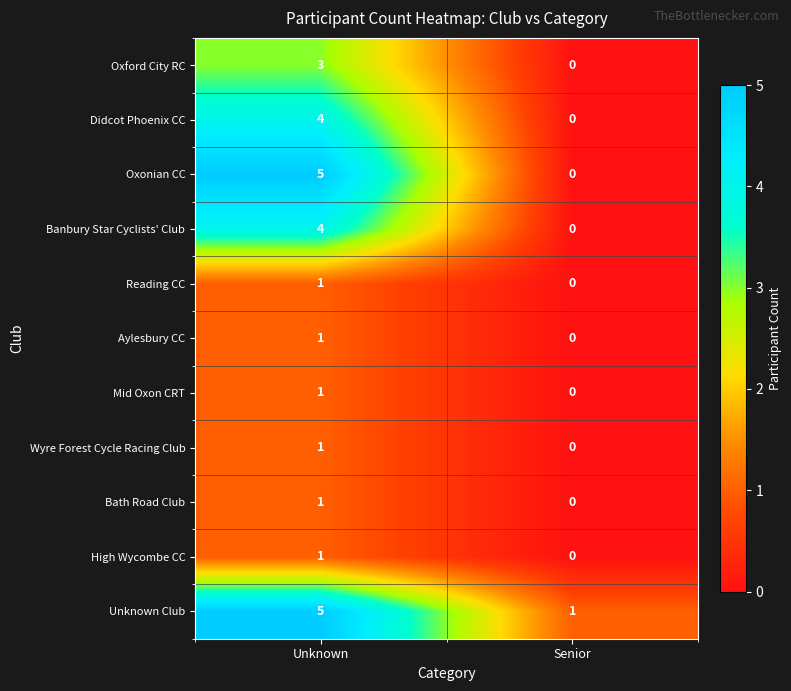

What is the difference between the maximum and minimum values in the Didcot Phoenix CC series?

4